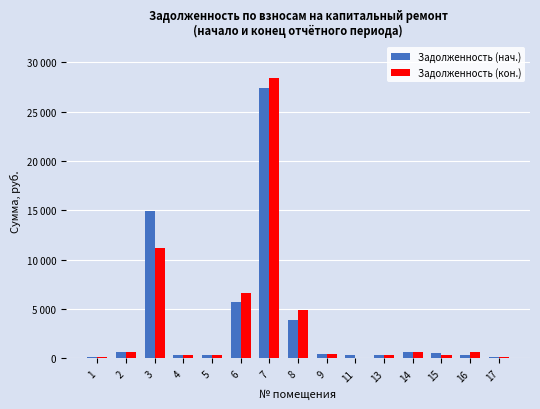

Which series changed the most between 1 and 14?

Задолженность (нач.)